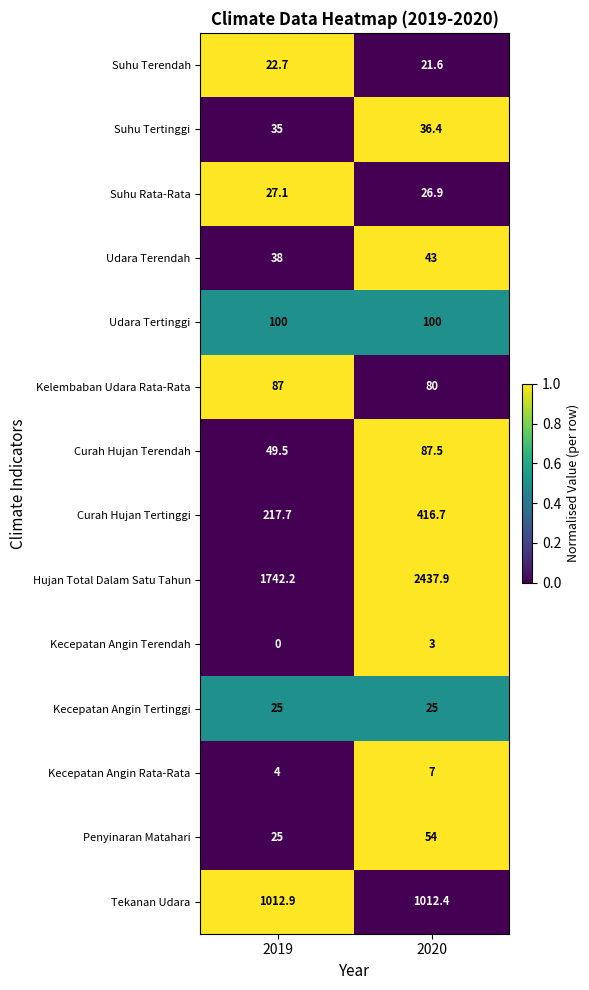

Rank the series at 2020 from lowest to highest value.

Kecepatan Angin Terendah, Kecepatan Angin Rata-Rata, Suhu Terendah, Kecepatan Angin Tertinggi, Suhu Rata-Rata, Suhu Tertinggi, Udara Terendah, Penyinaran Matahari, Kelembaban Udara Rata-Rata, Curah Hujan Terendah, Udara Tertinggi, Curah Hujan Tertinggi, Tekanan Udara, Hujan Total Dalam Satu Tahun